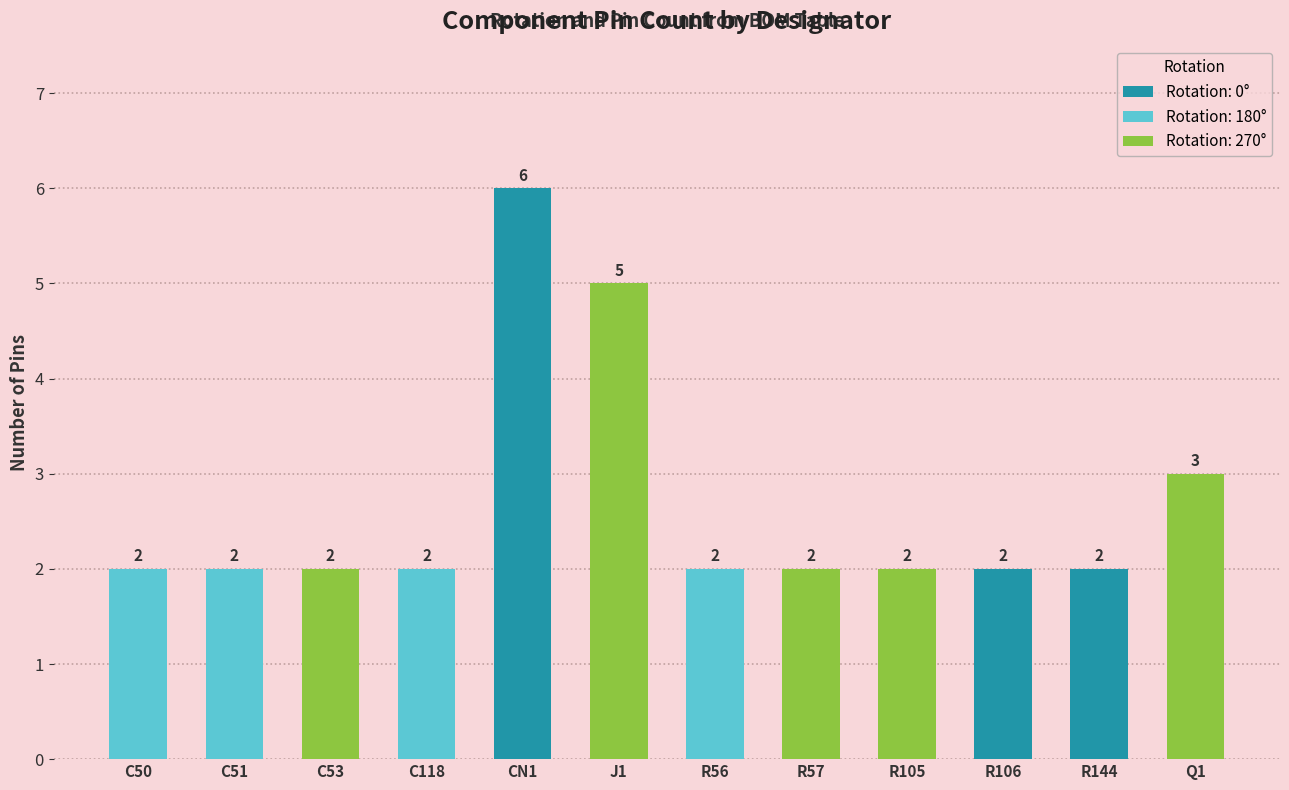

Where is the data nearest to the value 4?

J1